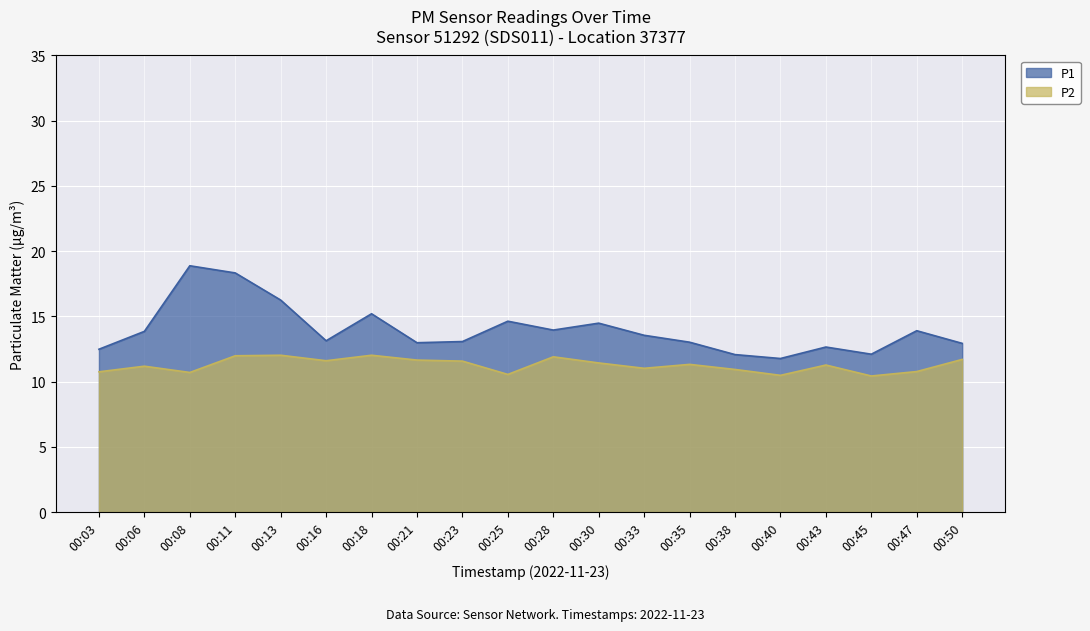

Is it true that P2 equals 11.2 at 00:06?

True